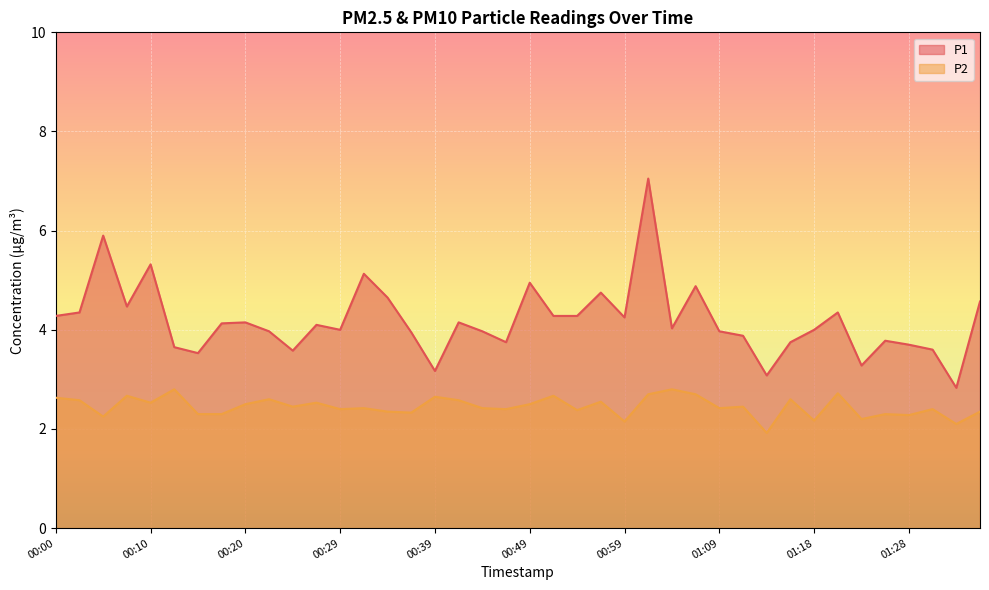

What is the minimum value for P2?

1.9